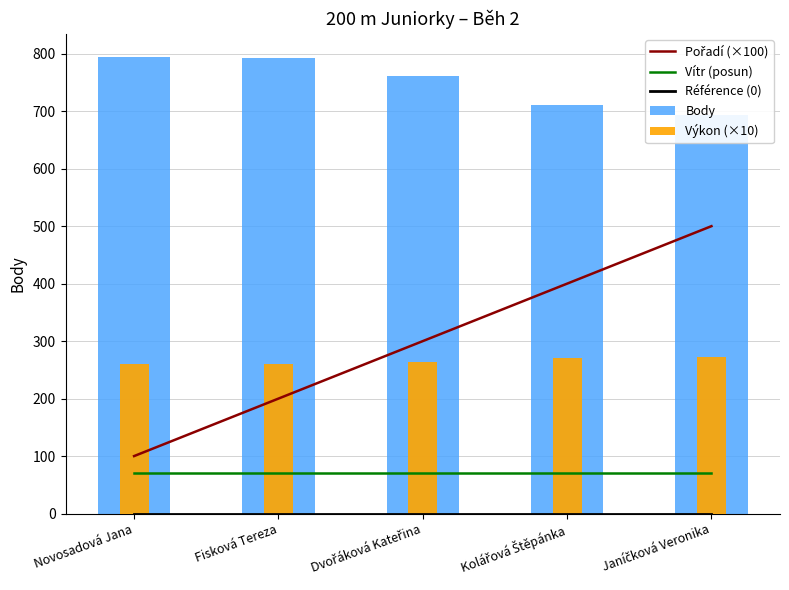

How many data points does each series have?

5